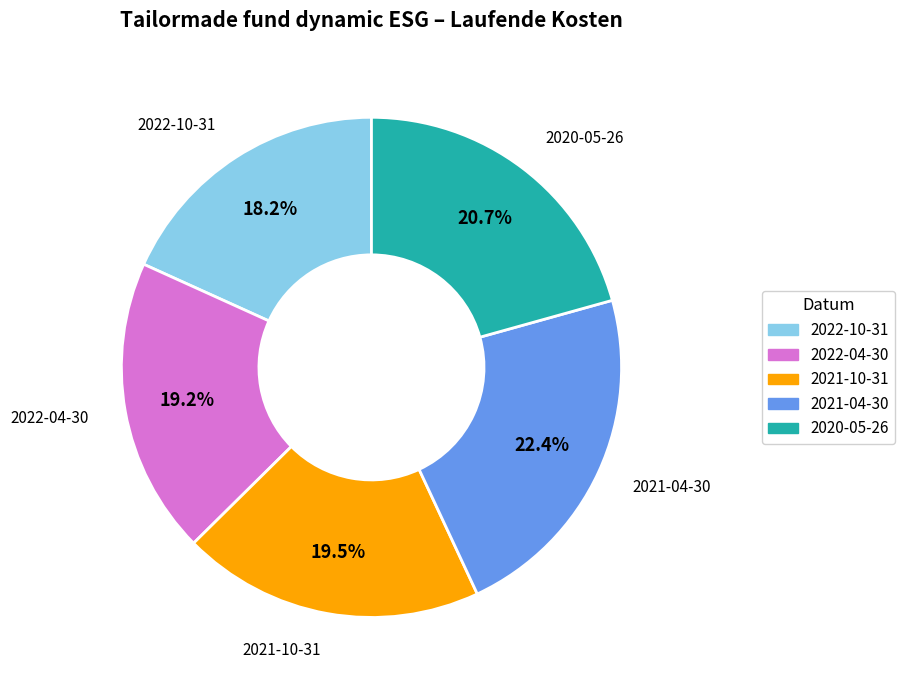

Is it true that 2021-04-30 is 36% of the pie?

False